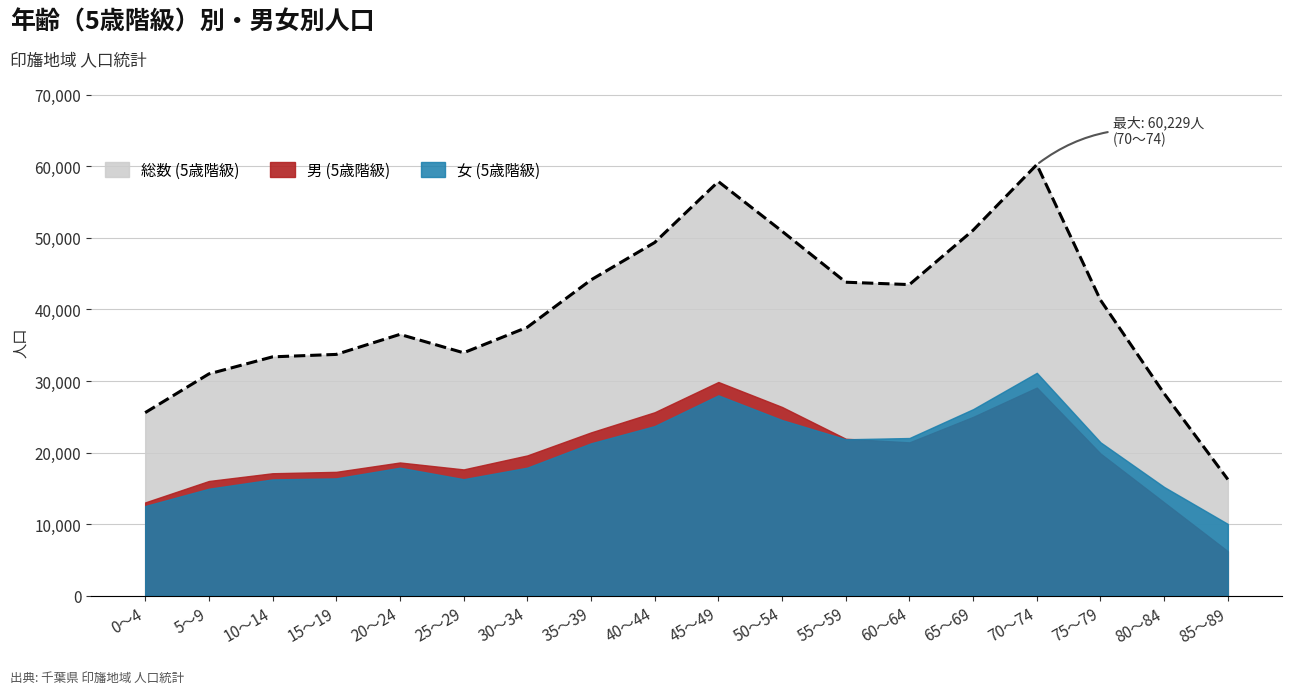

What is the approximate value of 総数 (5歳階級) at 20～24?

36517